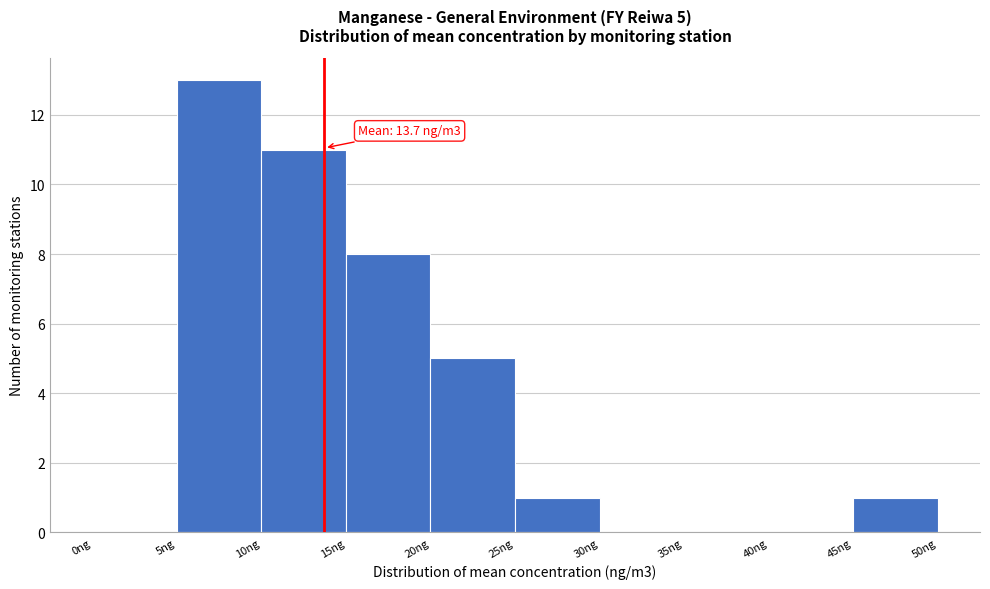

Over which range of the x-axis is the bar tallest?

5 to 10